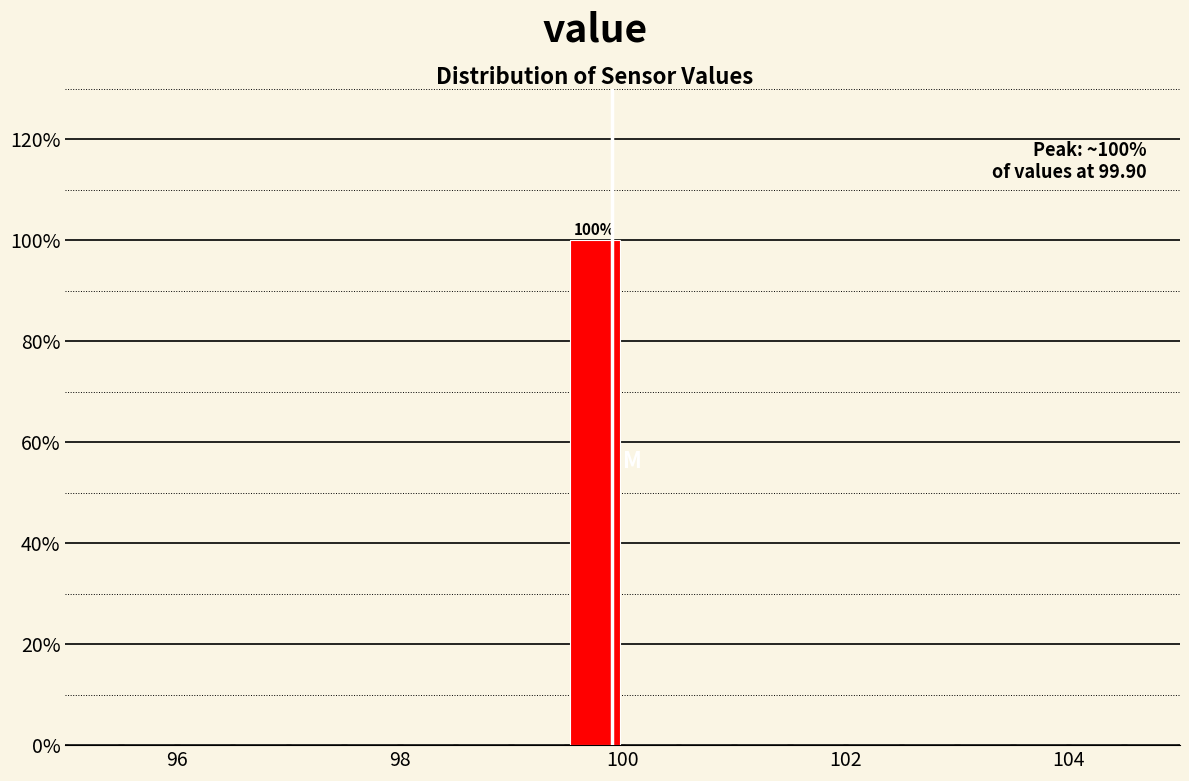

Around what value on the x-axis is the tallest bar? Give the approximate position of its centre, as read against the axis.

99.8